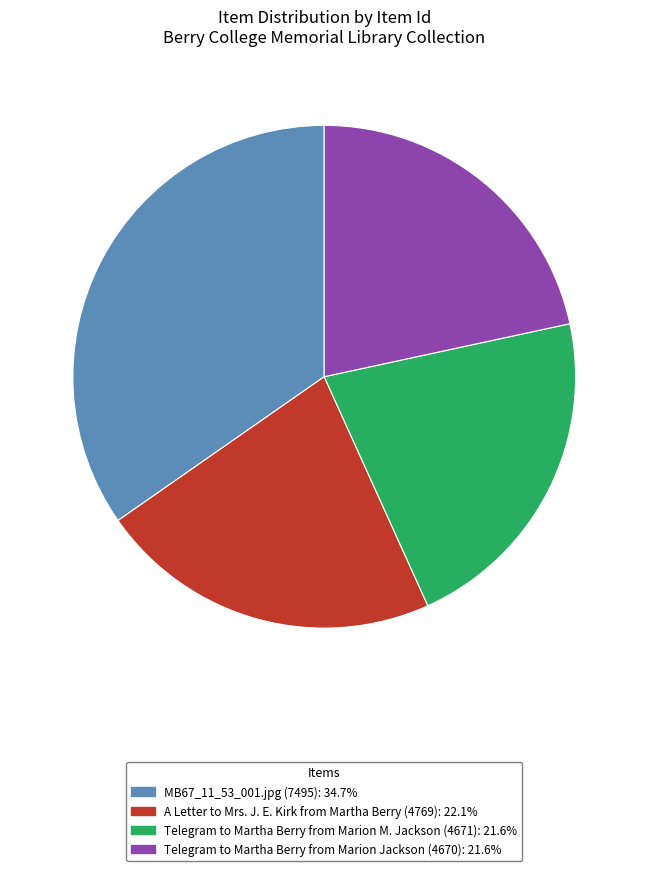

Which slice is the largest?

MB67_11_53_001.jpg (7495)